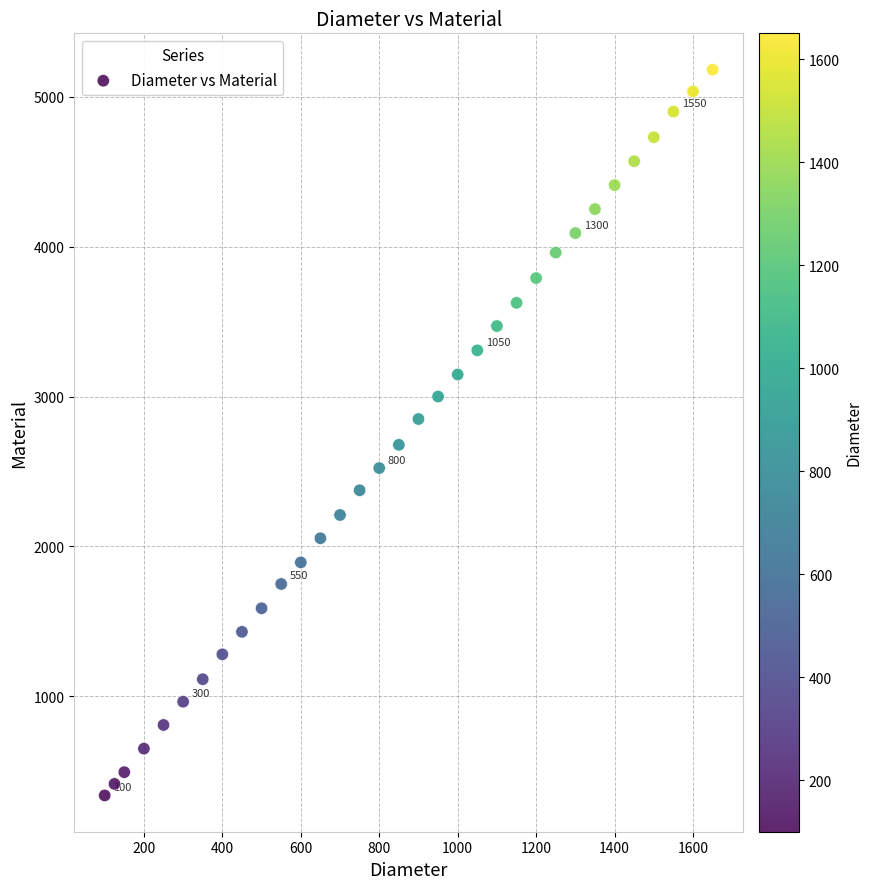

What is the range of Y values (max minus min)?

4840